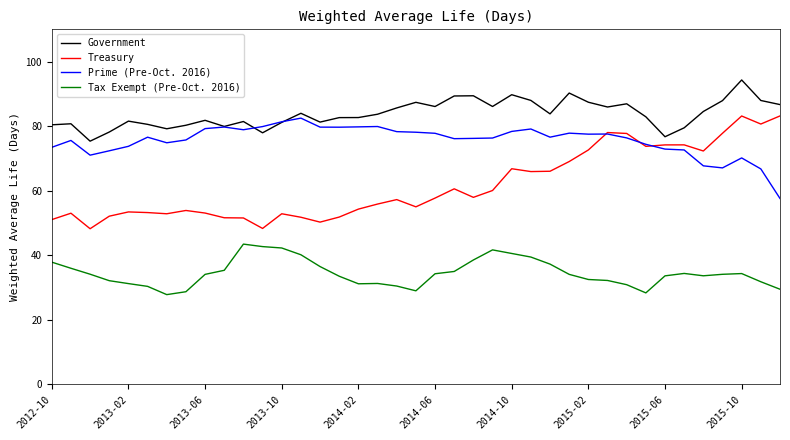

True or false: Government and Tax Exempt (Pre-Oct. 2016) cross at least once.

False